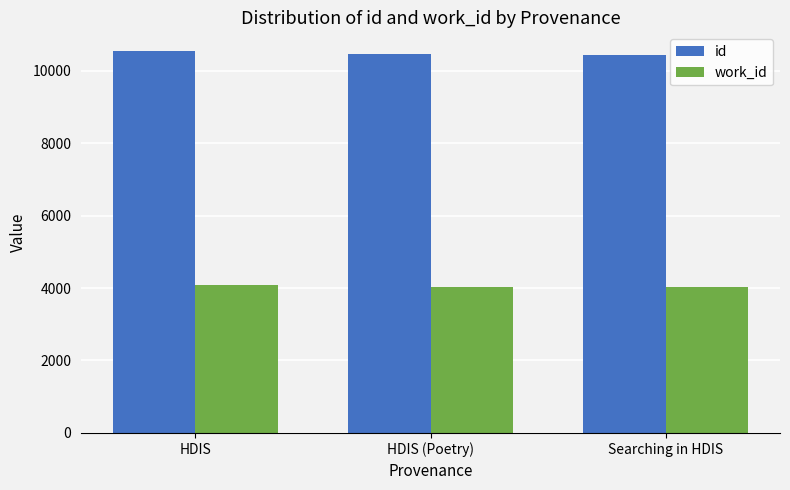

True or false: id has a value of 14666 at Searching in HDIS.

False